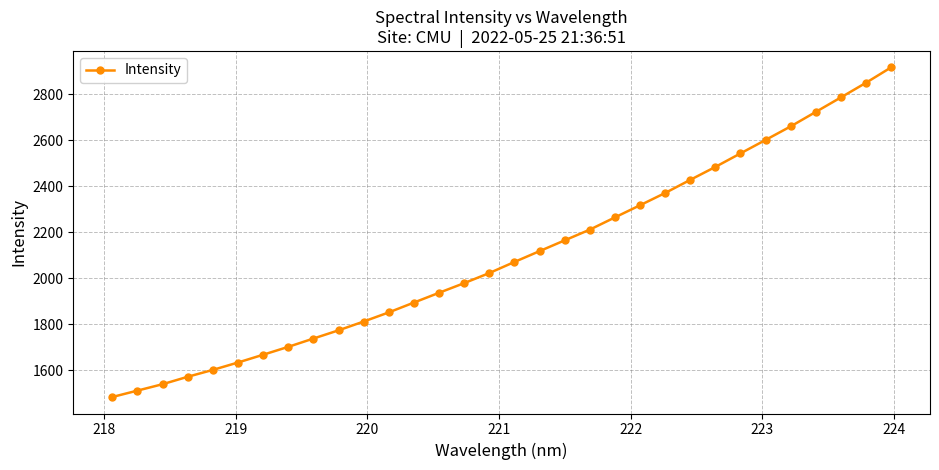

What is the maximum value shown in the chart?

2916.4